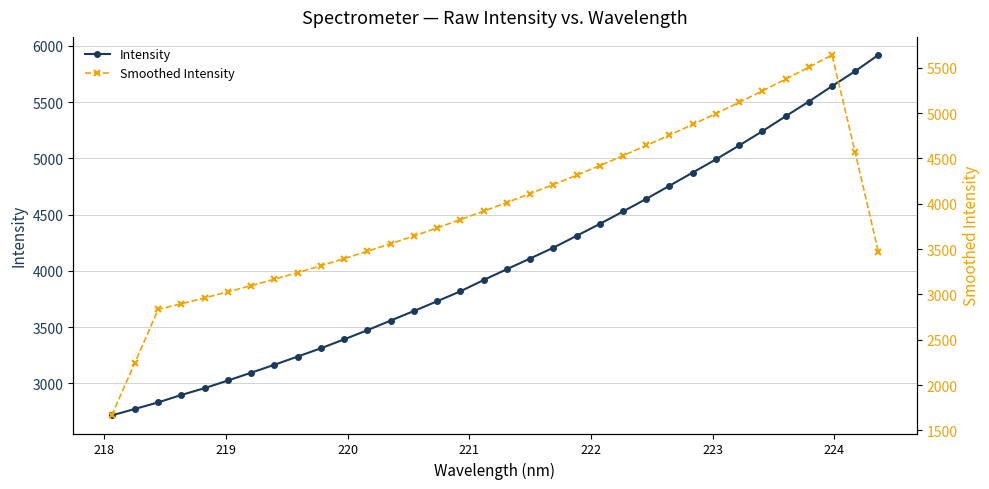

What is the minimum value for Smoothed Intensity?

1664.2